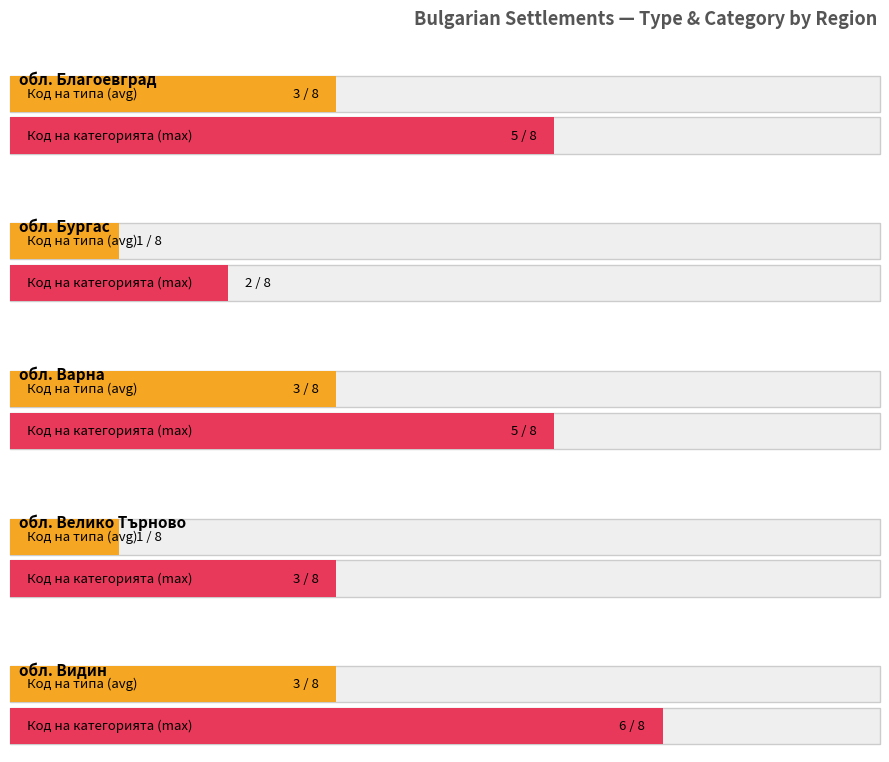

Are the bars grouped side by side (vs. stacked)?

Yes